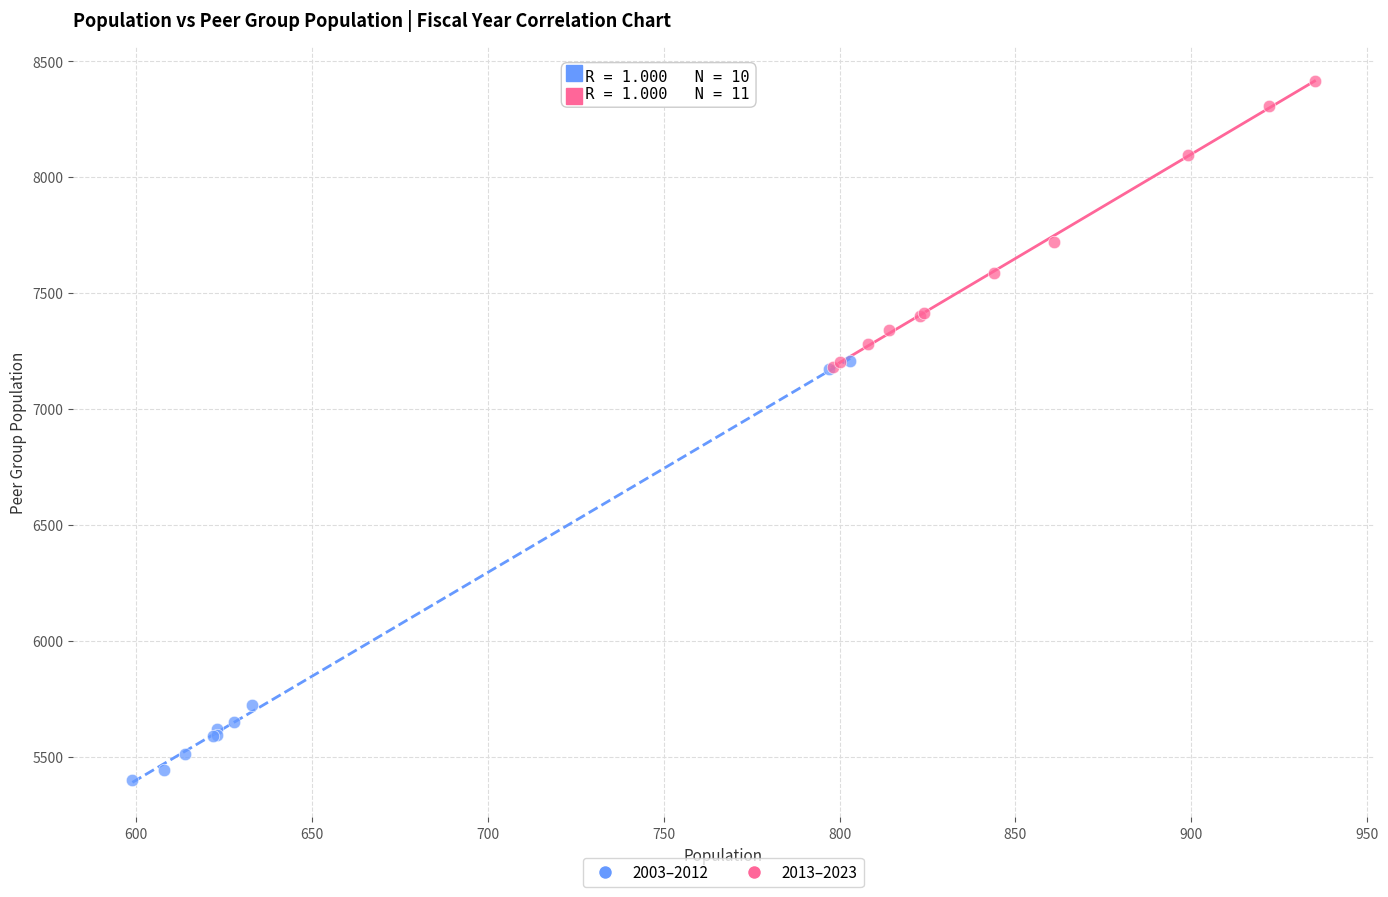

Which series reaches the minimum Y coordinate?

2003–2012